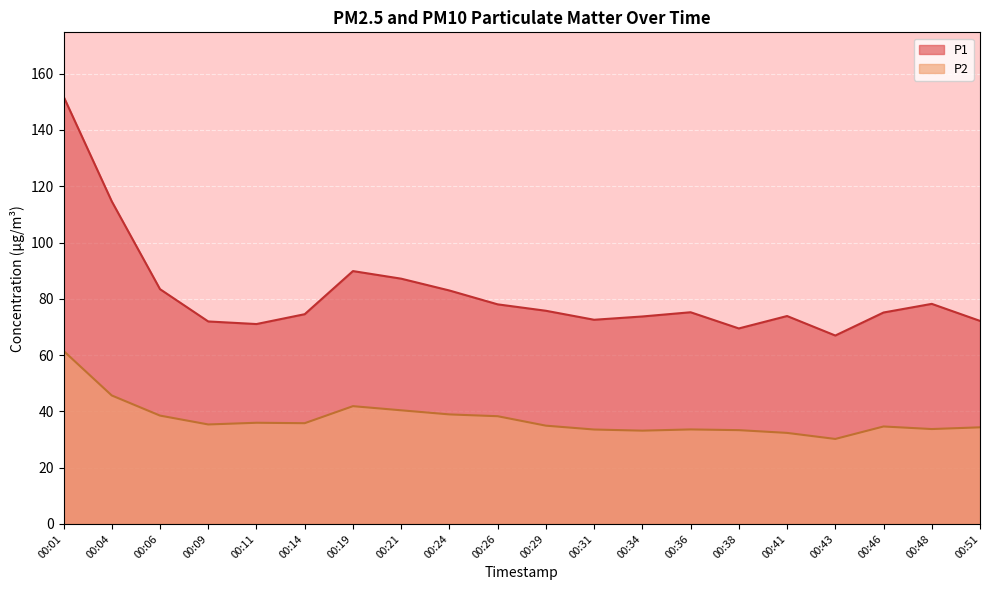

Rank the categories by P2 value from highest to lowest.

00:01, 00:04, 00:19, 00:21, 00:24, 00:06, 00:26, 00:11, 00:14, 00:09, 00:29, 00:46, 00:51, 00:48, 00:36, 00:31, 00:38, 00:34, 00:41, 00:43